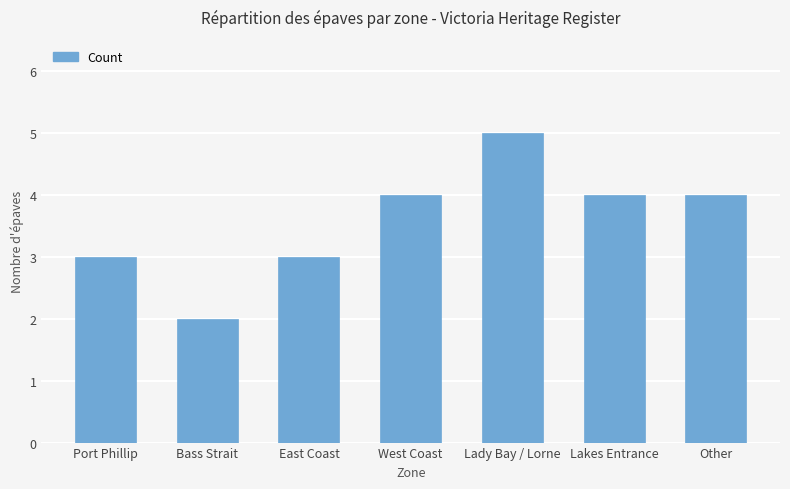

Reading right to left, extract all data points from this chart.

4	4	5	4	3	2	3